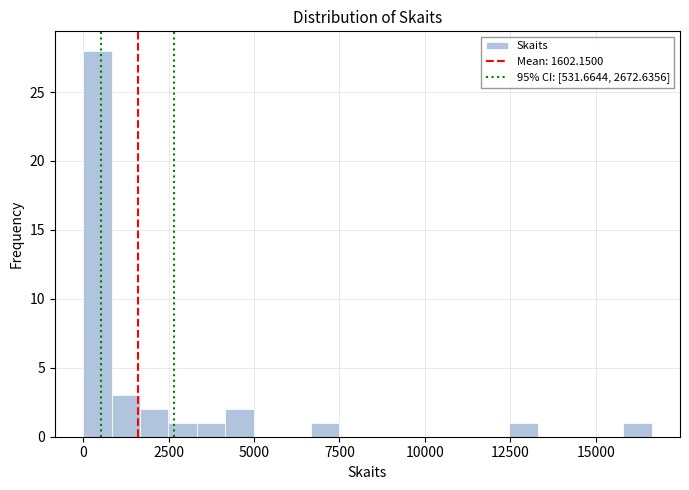

Read against the x-axis, roughly where is the centre of the tallest bar?

500